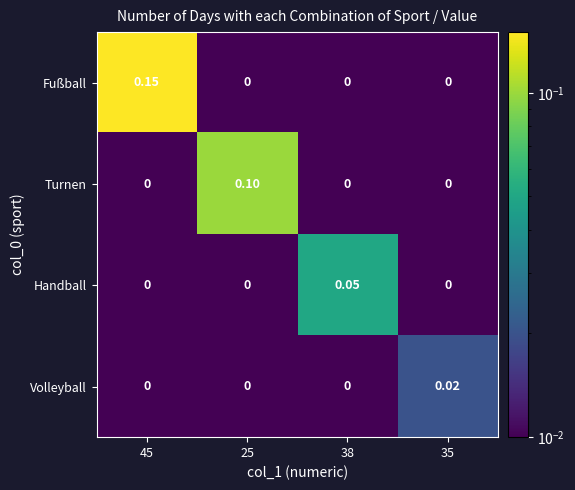

What is the difference between the highest and lowest values at 25?

0.1